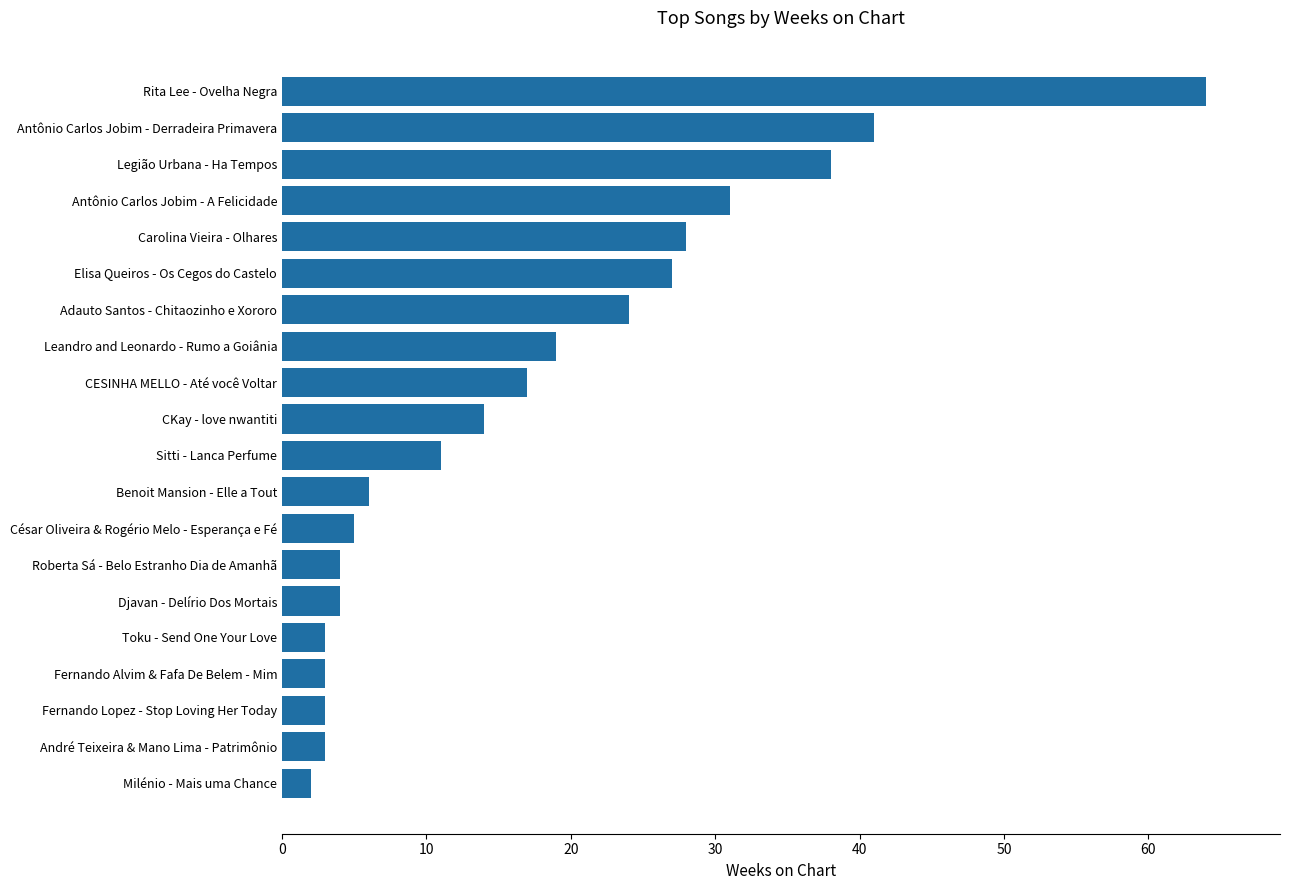

What is the greatest value displayed?

64